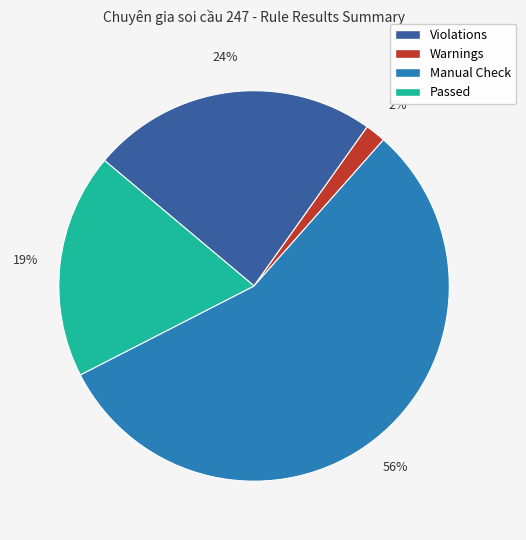

To the nearest percent, what is the average slice percentage?

25%